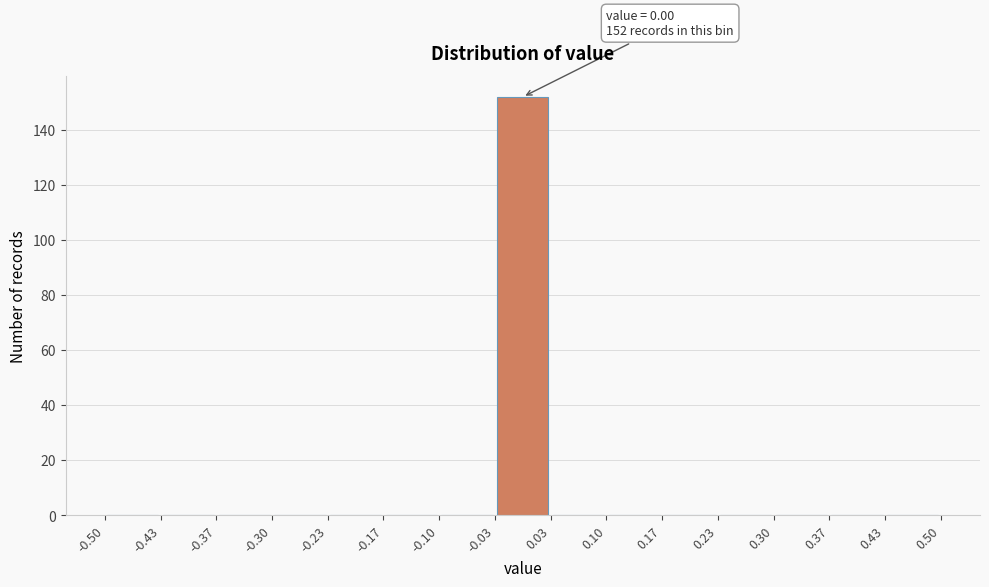

Over which range of the x-axis is the bar tallest?

-0.03 to 0.03